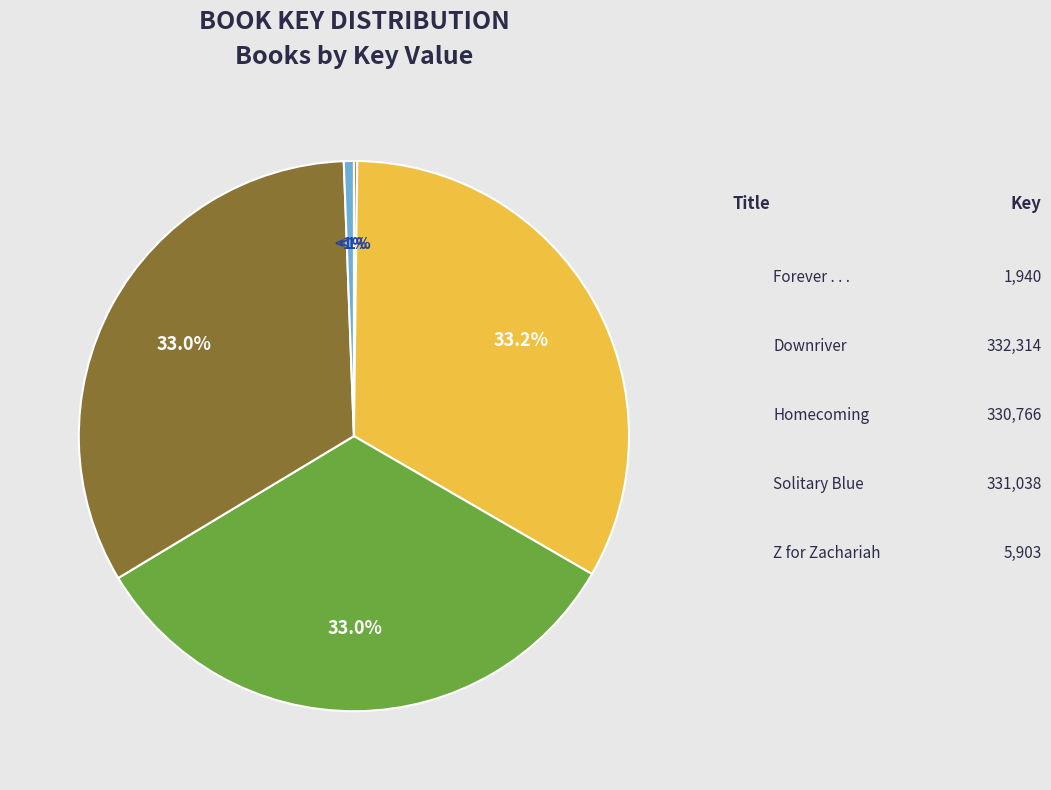

The Z for Zachariah slice represents 11% of the pie. True or false?

False